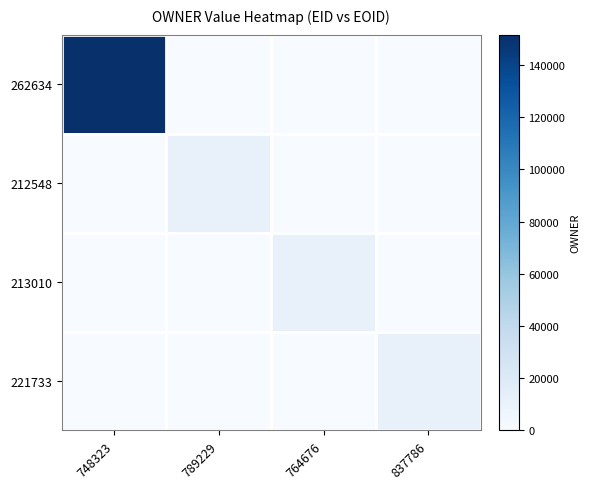

Reading left to right, transcribe all the data shown in this chart.

262634: 748323=151610	789229=0	764676=0	837786=0
212548: 748323=0	789229=10681	764676=0	837786=0
213010: 748323=0	789229=0	764676=10681	837786=0
221733: 748323=0	789229=0	764676=0	837786=11104